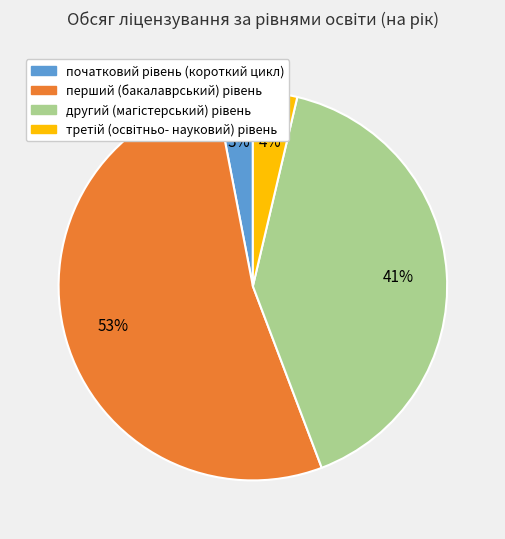

Is there a majority slice in this chart?

Yes